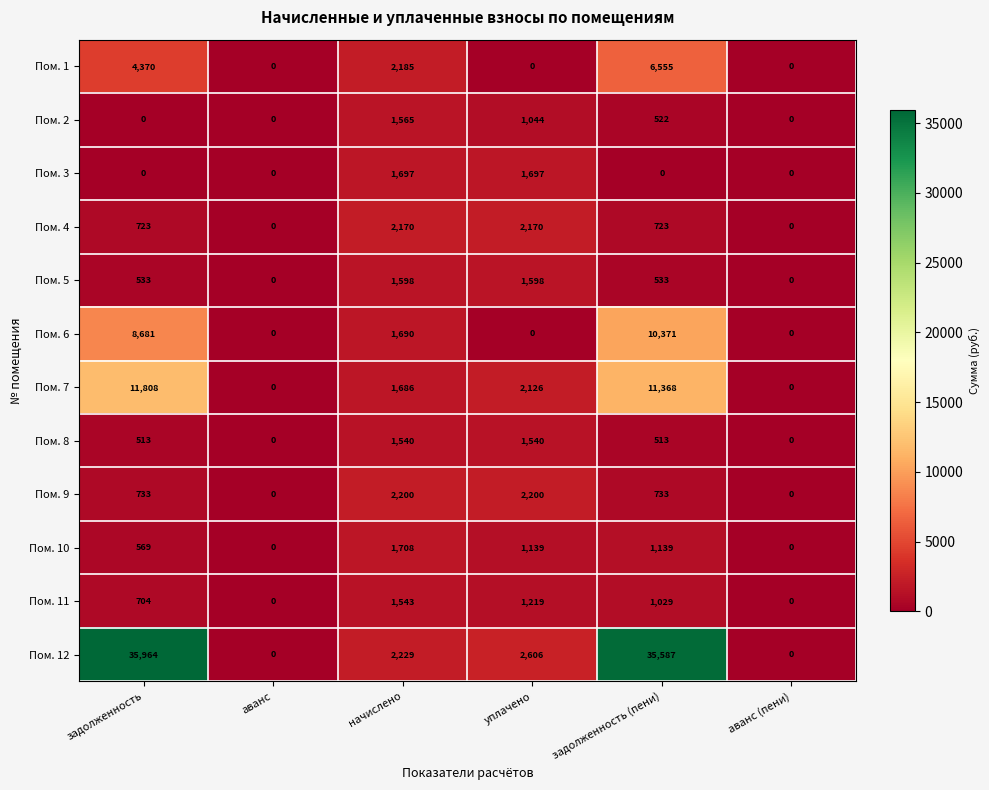

How many values in the Пом. 6 series are below 1690?

3